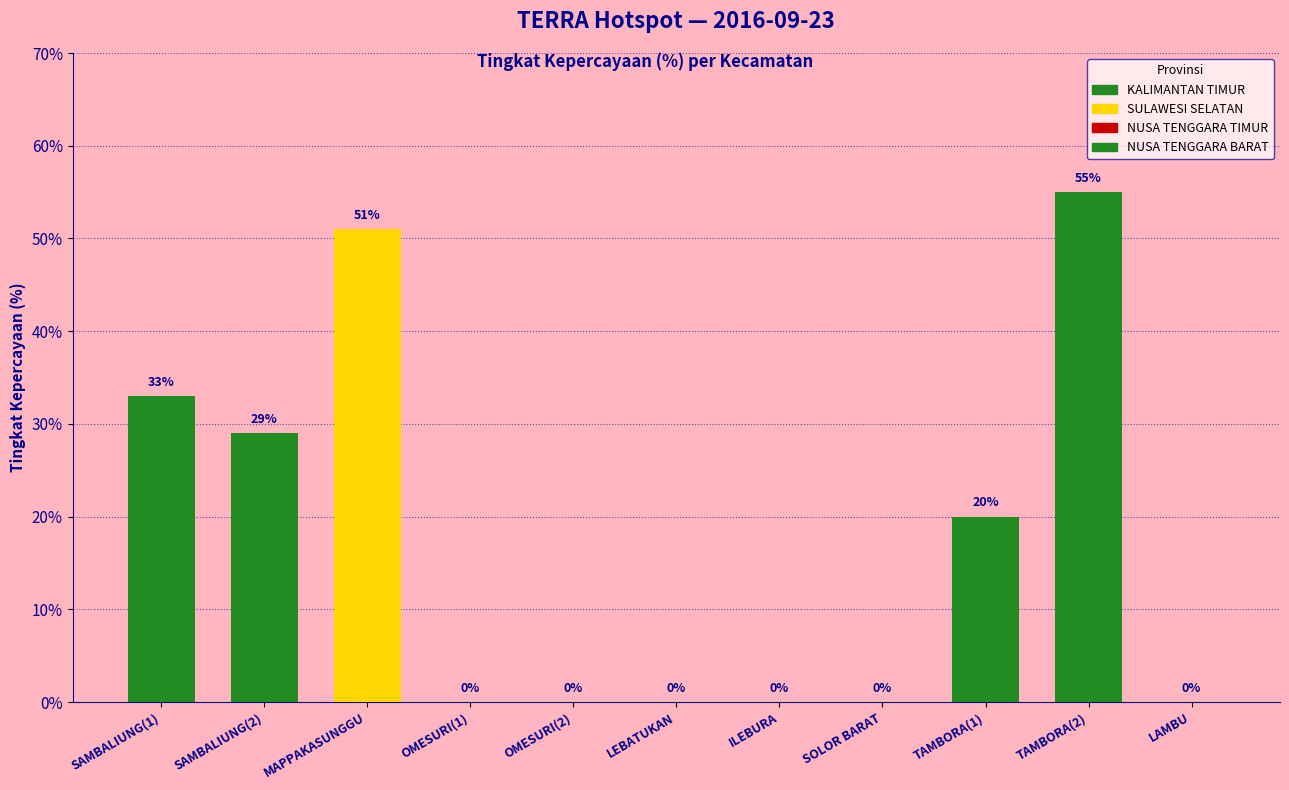

True or false: the data shows 0 at OMESURI(2).

True